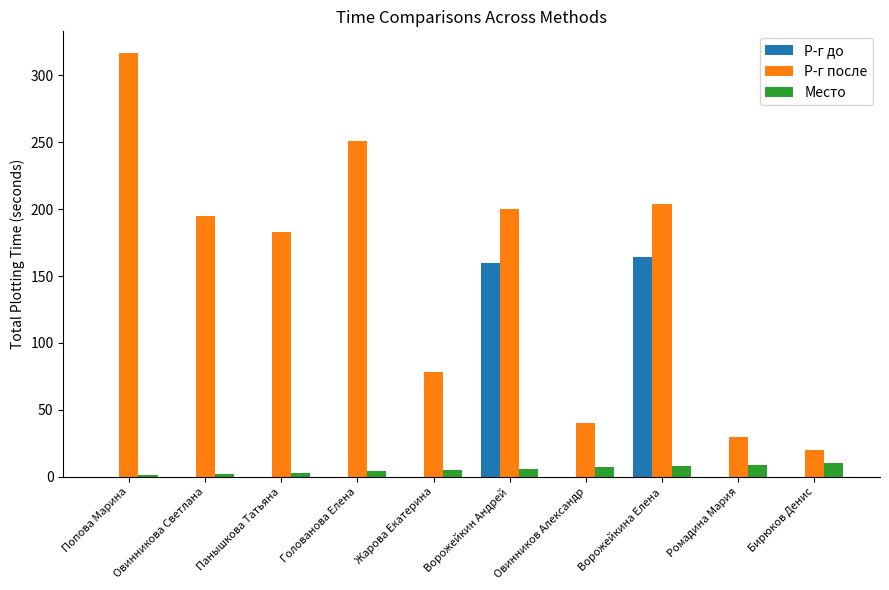

Is the value of Р-г до at Овинникова Светлана greater than the value of Место at Ворожейкина Елена?

No